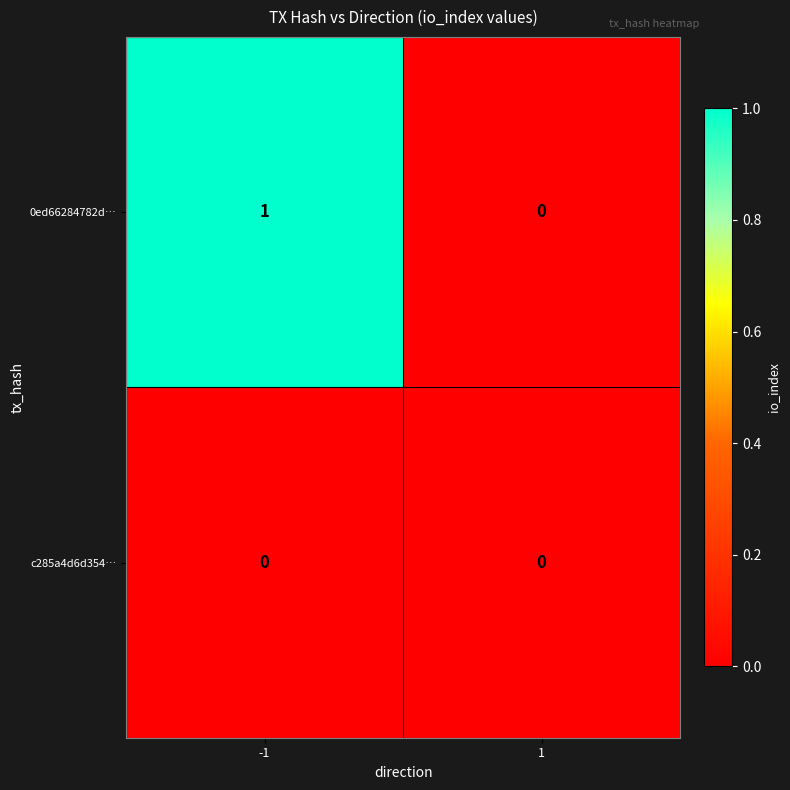

What is the greatest value displayed?

1